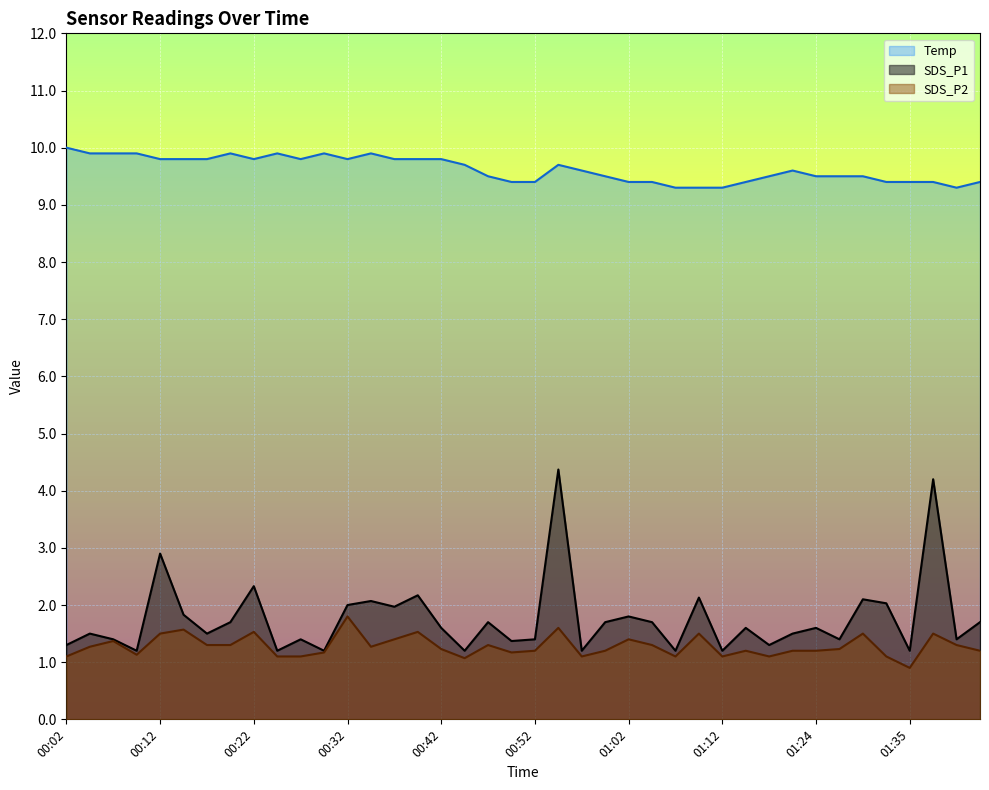

Reading left to right, list all the values displayed in this chart.

SDS_P1: 1.3	1.5	1.4	1.2	2.9	1.8	1.5	1.7	2.3	1.2	1.4	1.2	2.0	2.1	2.0	2.2	1.6	1.2	1.7	1.4	1.4	4.4	1.2	1.7	1.8	1.7	1.2	2.1	1.2	1.6	1.3	1.5	1.6	1.4	2.1	2.0	1.2	4.2	1.4	1.7
SDS_P2: 1.1	1.3	1.4	1.1	1.5	1.6	1.3	1.3	1.5	1.1	1.1	1.2	1.8	1.3	1.4	1.5	1.2	1.1	1.3	1.2	1.2	1.6	1.1	1.2	1.4	1.3	1.1	1.5	1.1	1.2	1.1	1.2	1.2	1.2	1.5	1.1	0.9	1.5	1.3	1.2
Temp: 10.0	9.9	9.9	9.9	9.8	9.8	9.8	9.9	9.8	9.9	9.8	9.9	9.8	9.9	9.8	9.8	9.8	9.7	9.5	9.4	9.4	9.7	9.6	9.5	9.4	9.4	9.3	9.3	9.3	9.4	9.5	9.6	9.5	9.5	9.5	9.4	9.4	9.4	9.3	9.4